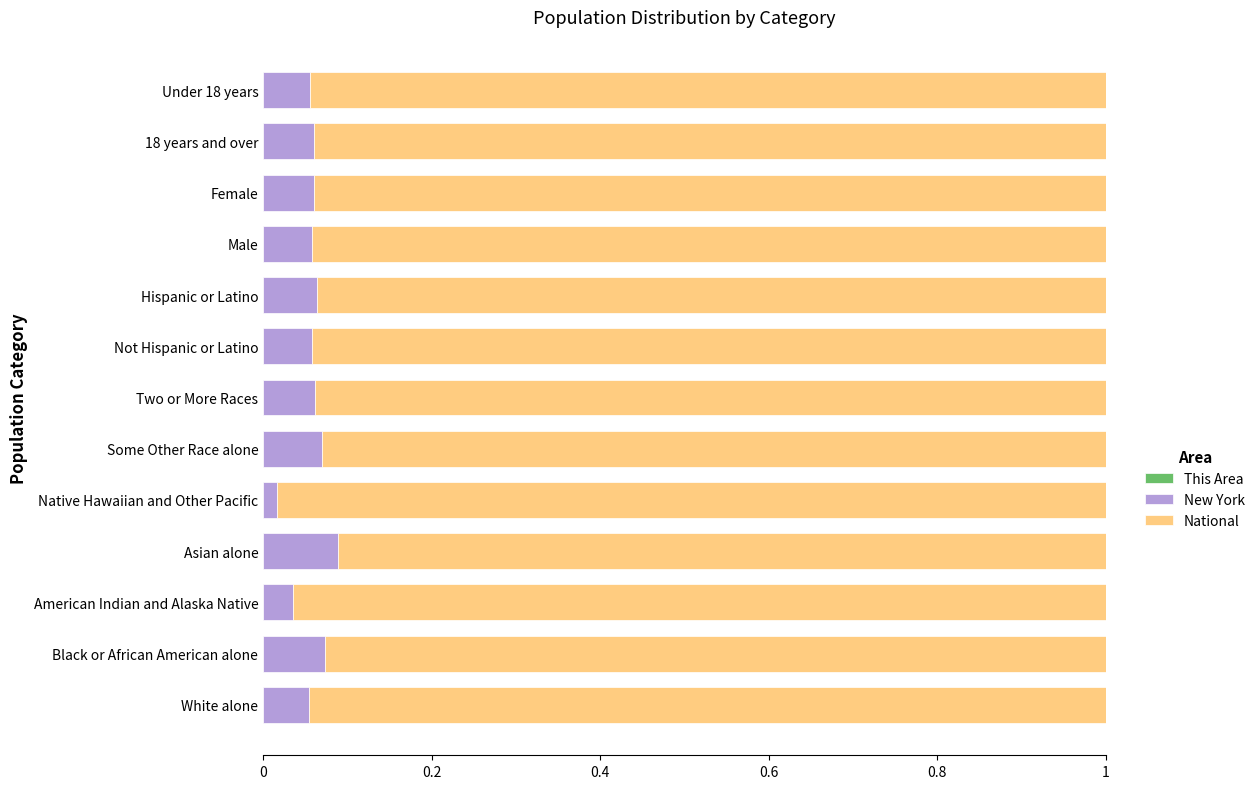

List the series in order of their peak value, highest first.

National, New York, This Area